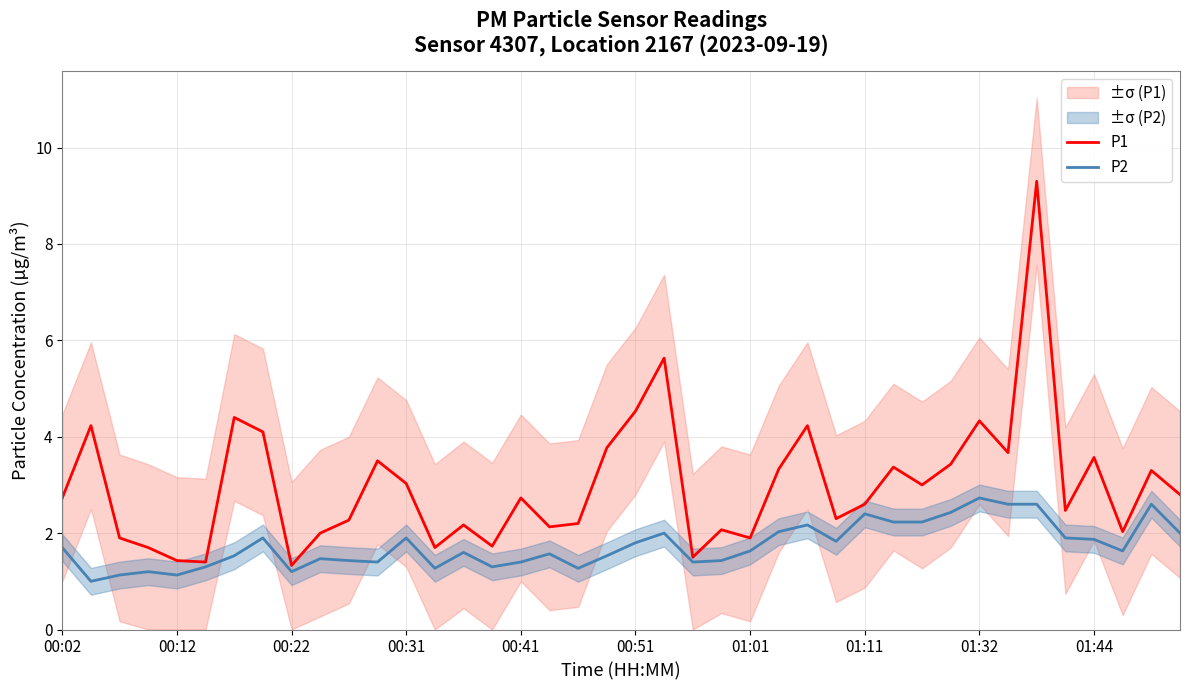

What is the average value of the P1 series?

3.0